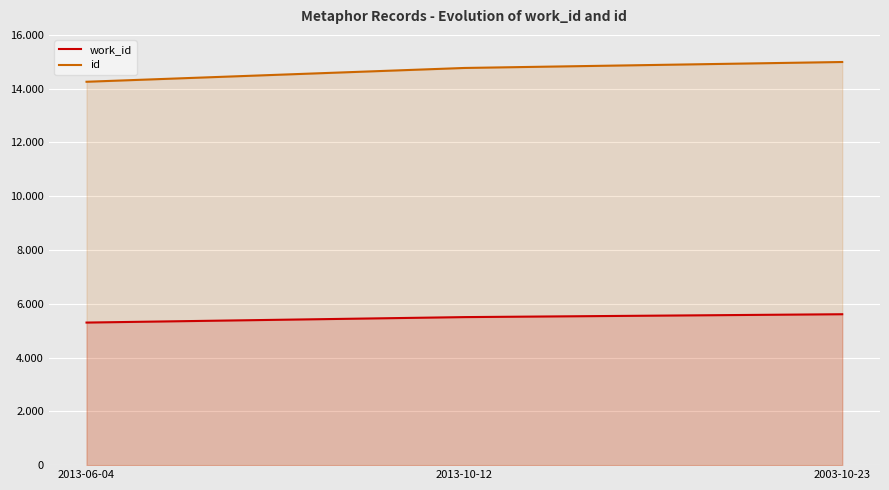

What is the average value of the id series?

14673